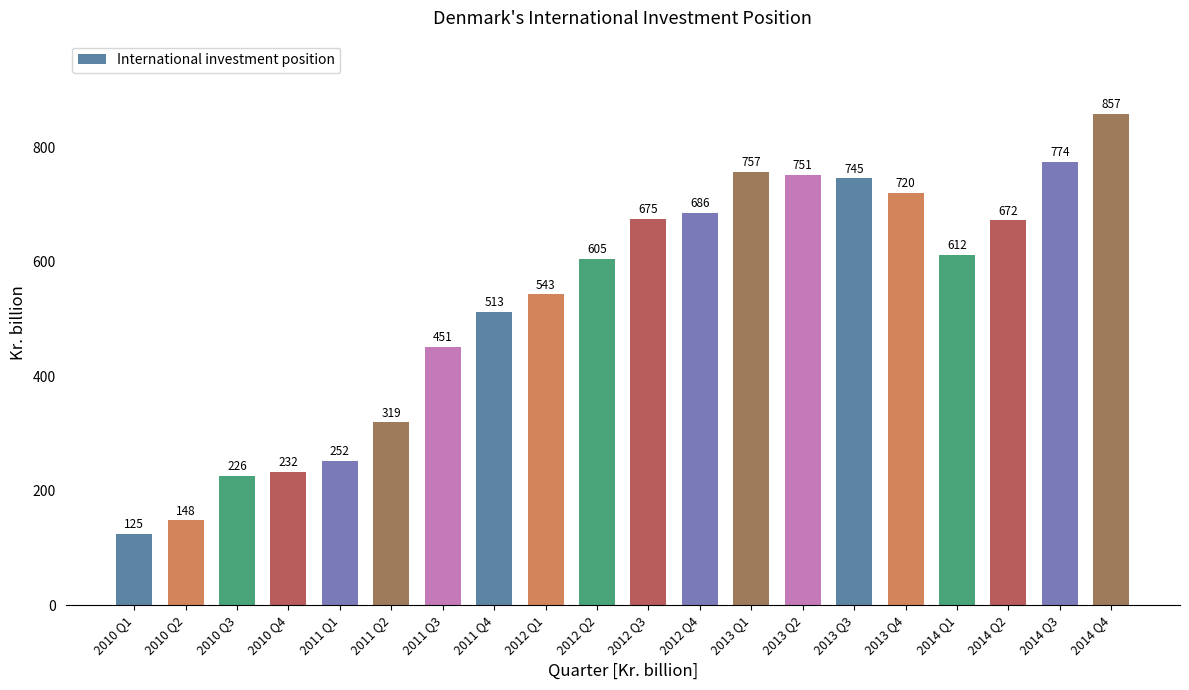

Does the chart contain any negative values?

No